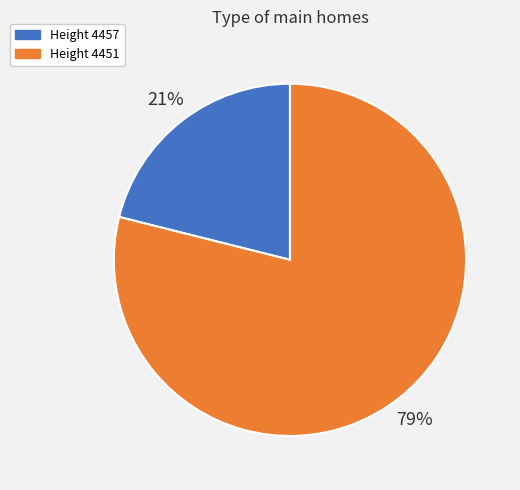

To the nearest percent, what is the average slice percentage?

50%